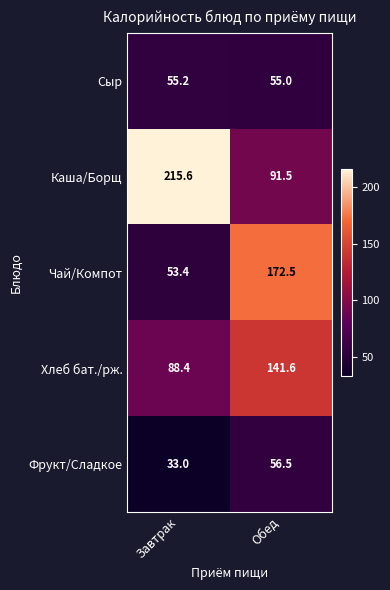

Reading left to right, what are all the values shown in this chart?

Сыр: Завтрак=55.2	Обед=55.0
Каша/Борщ: Завтрак=215.6	Обед=91.5
Чай/Компот: Завтрак=53.4	Обед=172.5
Хлеб бат./рж.: Завтрак=88.4	Обед=141.6
Фрукт/Сладкое: Завтрак=33.0	Обед=56.5